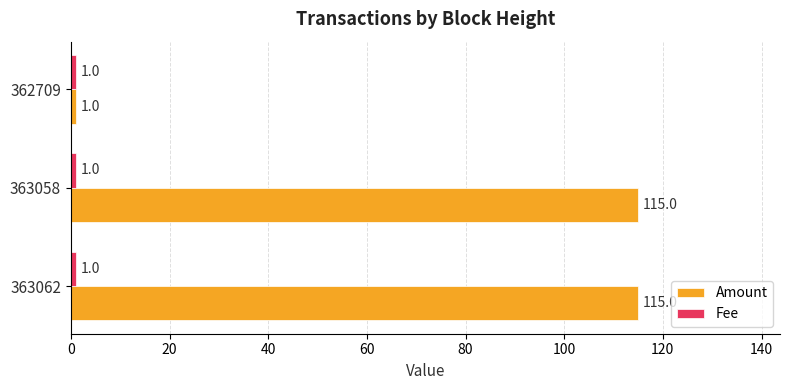

The value of Amount at 363058 is 115. True or false?

True